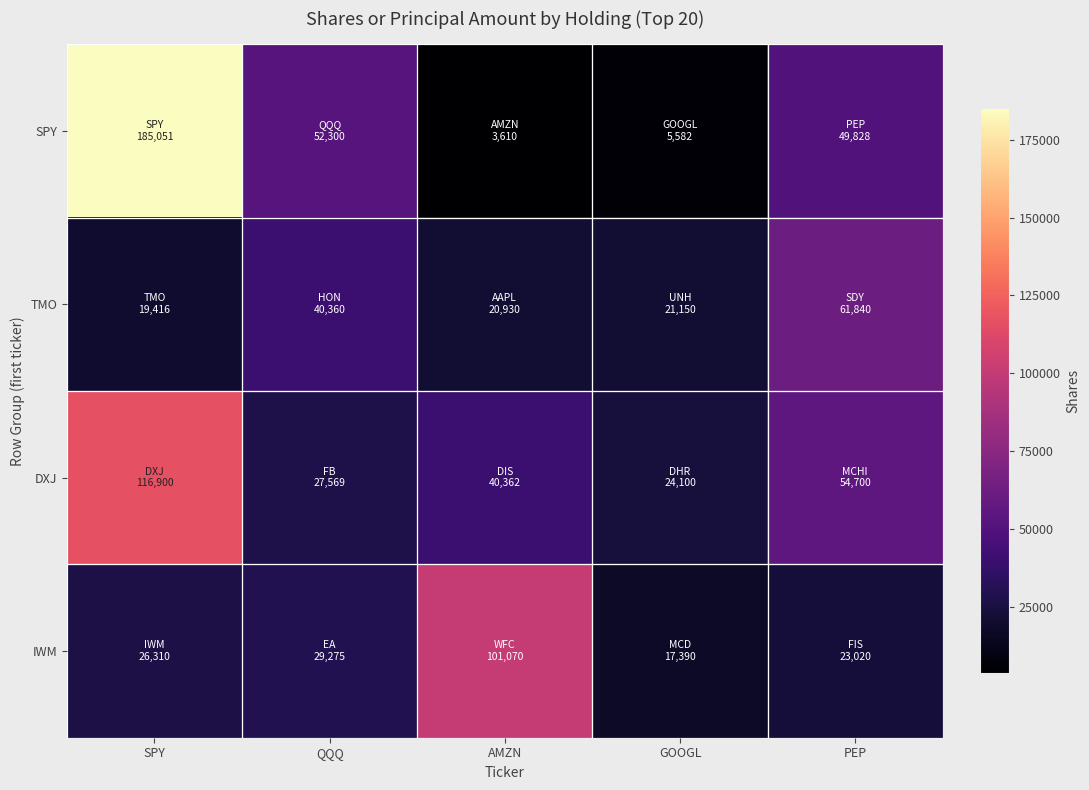

At PEP, list the series in order from smallest to largest.

IWM, SPY, DXJ, TMO